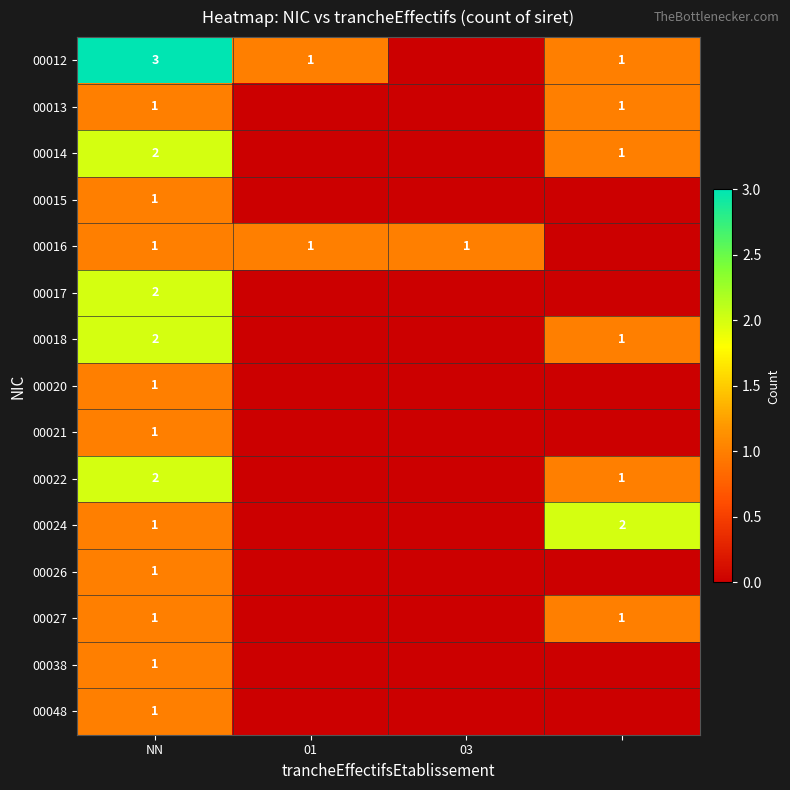

The value of 00048 at NN is 1. True or false?

True